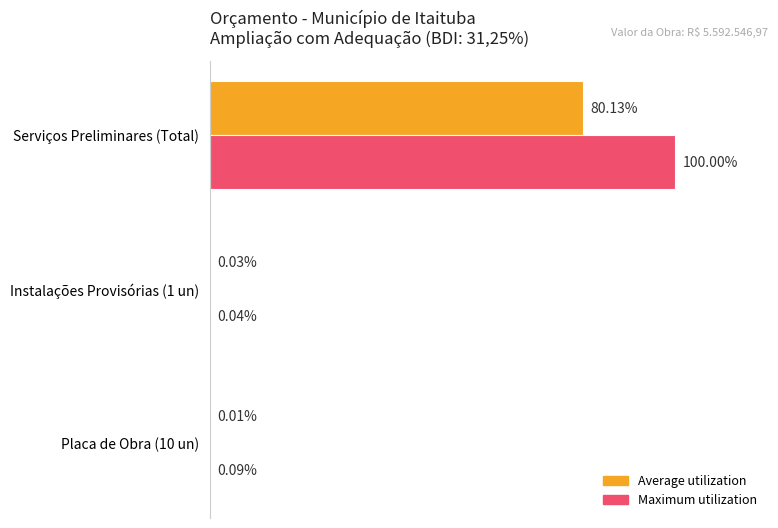

Which series has the largest total across all categories?

Maximum utilization